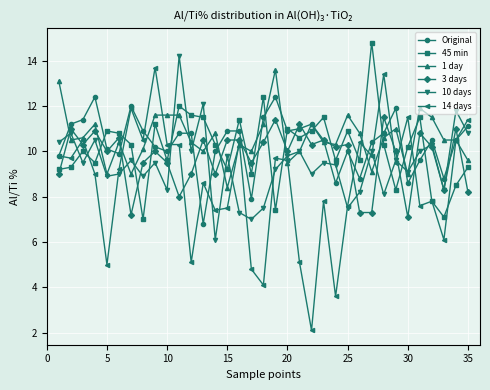

What are all the series names shown in the legend?

Original, 45 min, 1 day, 3 days, 10 days, 14 days